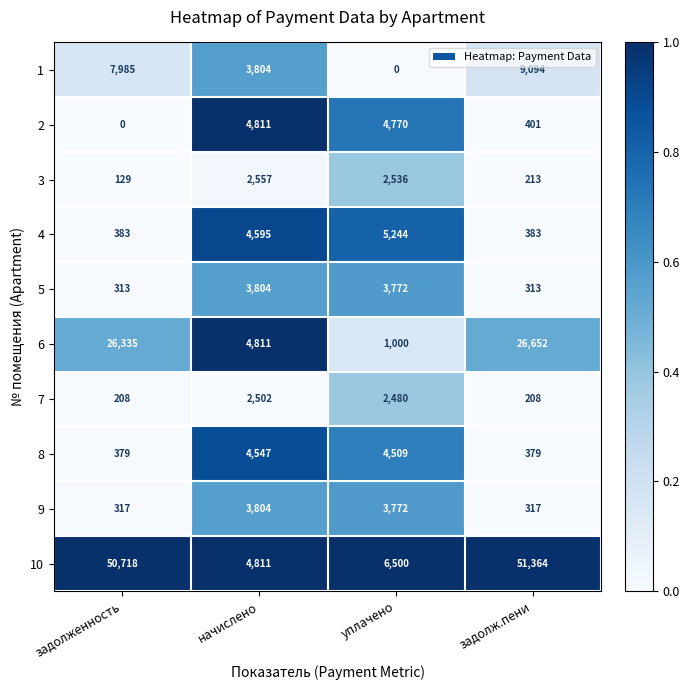

How many values in the 7 series are below 2480?

2